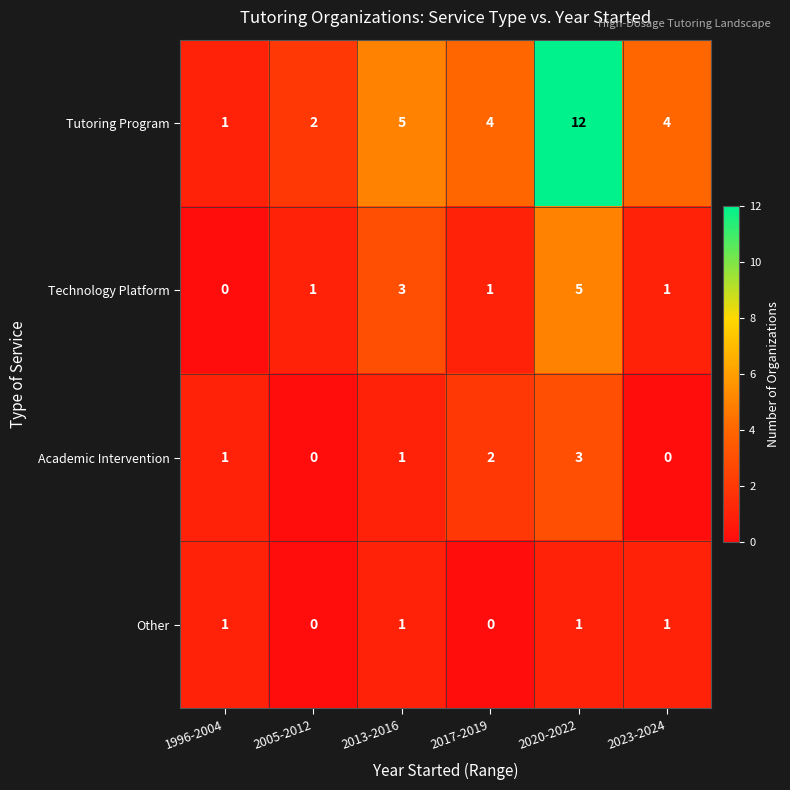

Reading right to left, list all the values displayed in this chart.

Tutoring Program: 2023-2024=4	2020-2022=12	2017-2019=4	2013-2016=5	2005-2012=2	1996-2004=1
Technology Platform: 2023-2024=1	2020-2022=5	2017-2019=1	2013-2016=3	2005-2012=1	1996-2004=0
Academic Intervention: 2023-2024=0	2020-2022=3	2017-2019=2	2013-2016=1	2005-2012=0	1996-2004=1
Other: 2023-2024=1	2020-2022=1	2017-2019=0	2013-2016=1	2005-2012=0	1996-2004=1